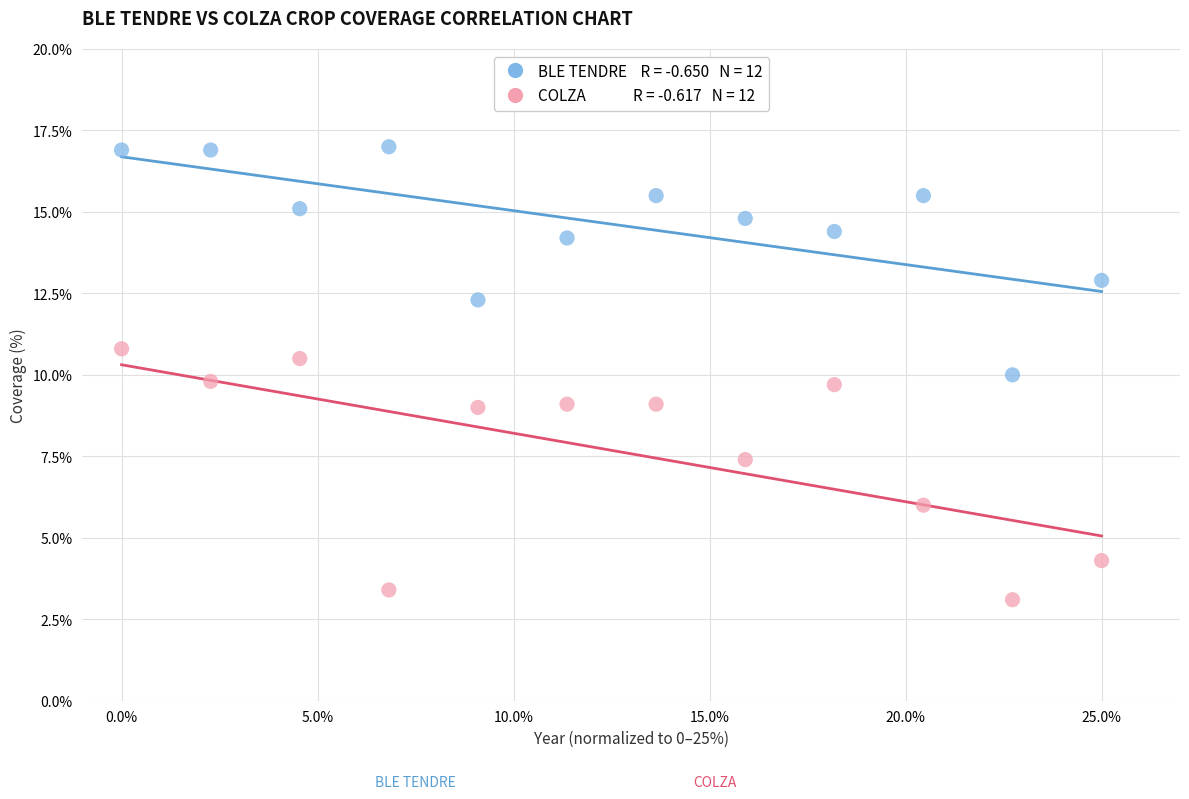

Across all data points, what is the range of X values (max minus min)?

25.0